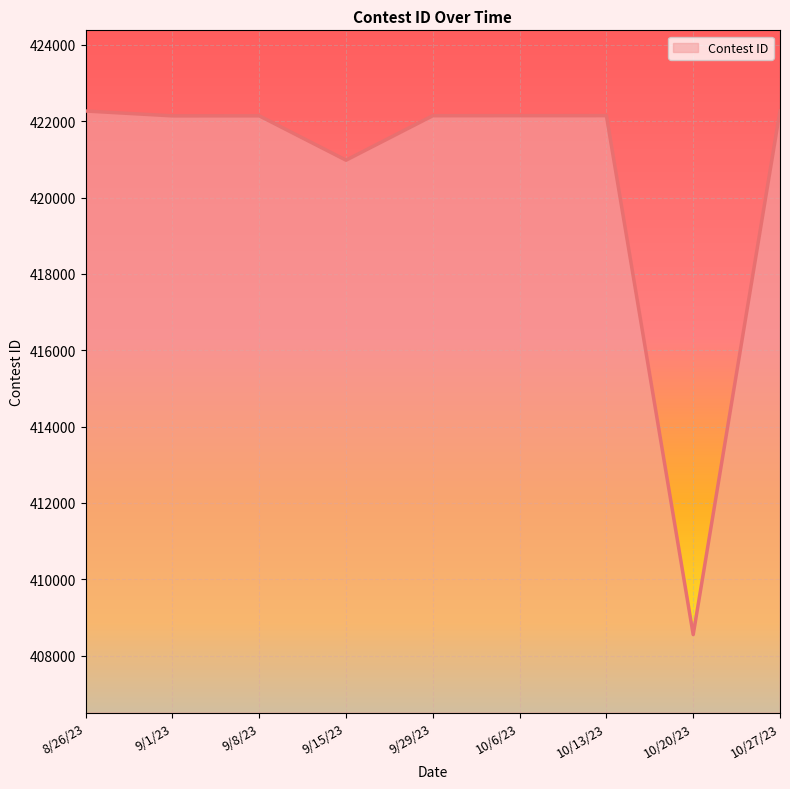

At which label does the data first exceed 422143?

8/26/23